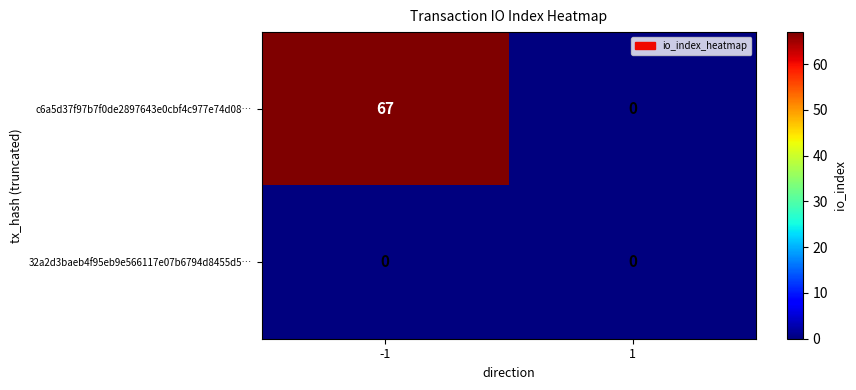

At which category is the sum across all series the highest?

-1